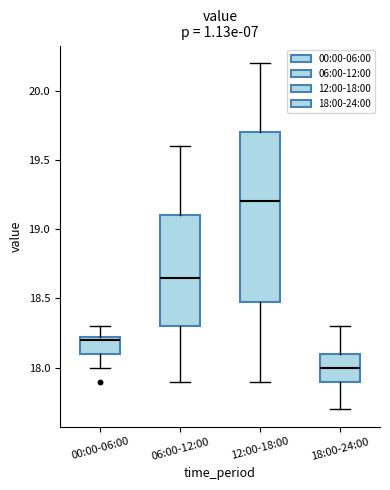

Reading left to right, read every box against the y-axis: the position of its median line, the range the box covers, and the ends of its whiskers. The values are not printed on the chart, so give them approximately, as read against the axis.

00:00-06:00: median 18.20, box 18.10 to 18.25, whiskers 18.00 to 18.30
06:00-12:00: median 18.65, box 18.30 to 19.10, whiskers 17.90 to 19.60
12:00-18:00: median 19.20, box 18.50 to 19.70, whiskers 17.90 to 20.20
18:00-24:00: median 18.00, box 17.90 to 18.10, whiskers 17.70 to 18.30